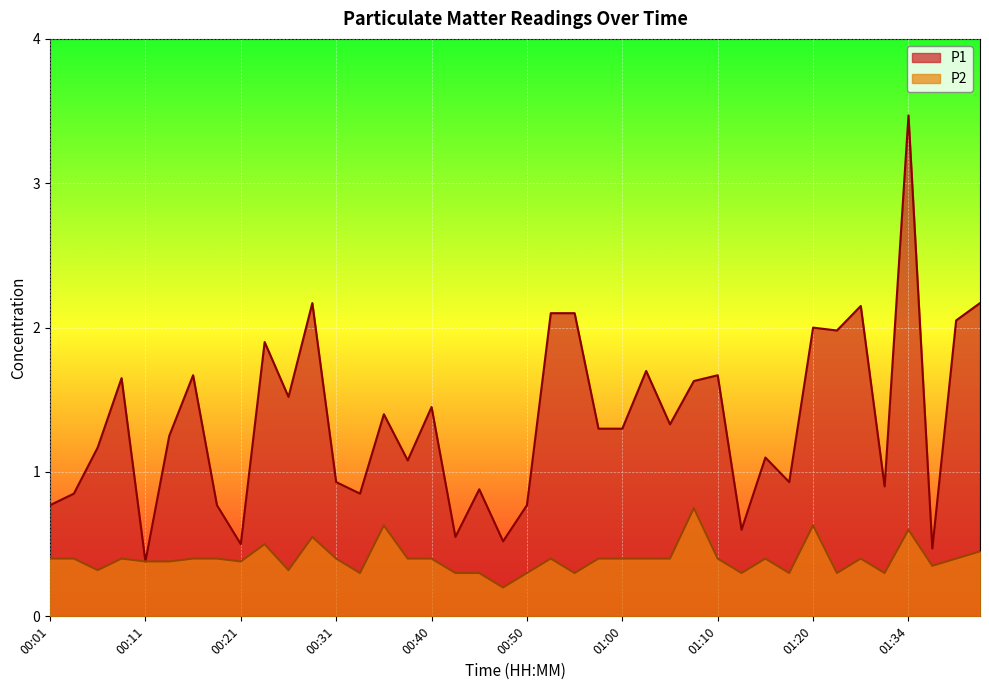

Count the number of data series in this chart.

2